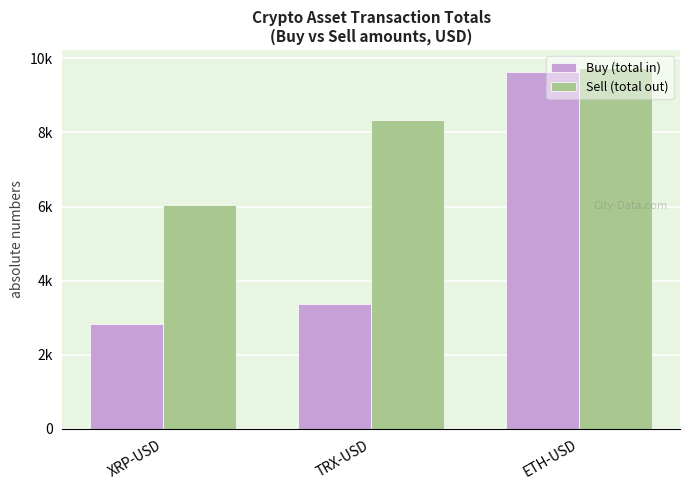

The Buy (total in) series shows 1030.7 at TRX-USD. True or false?

False